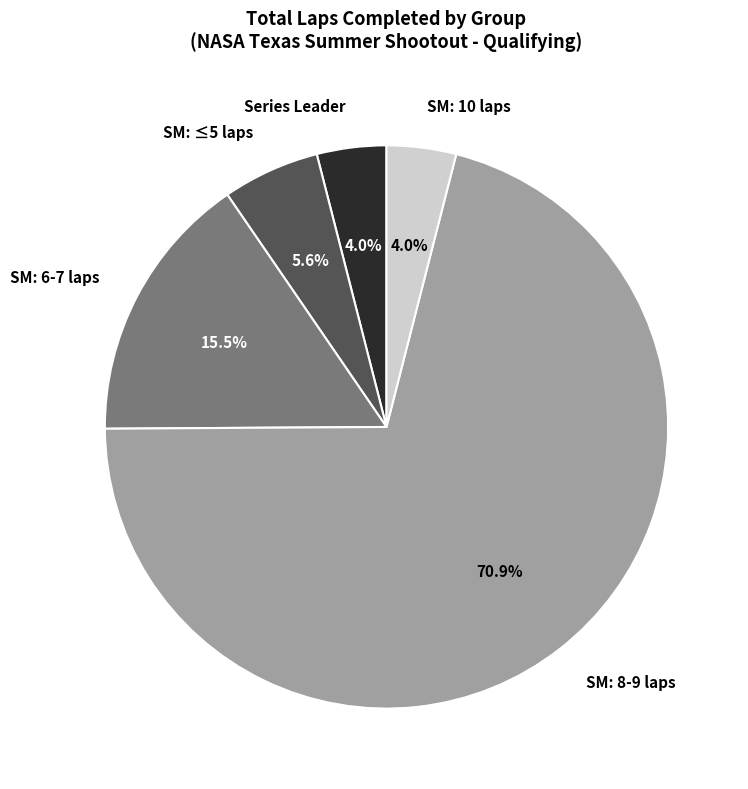

Which slice is the largest?

SM: 8-9 laps